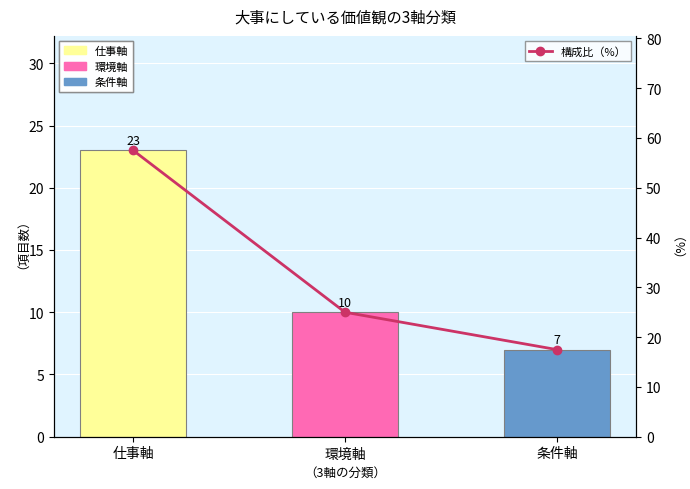

What is the smallest value displayed?

17.5